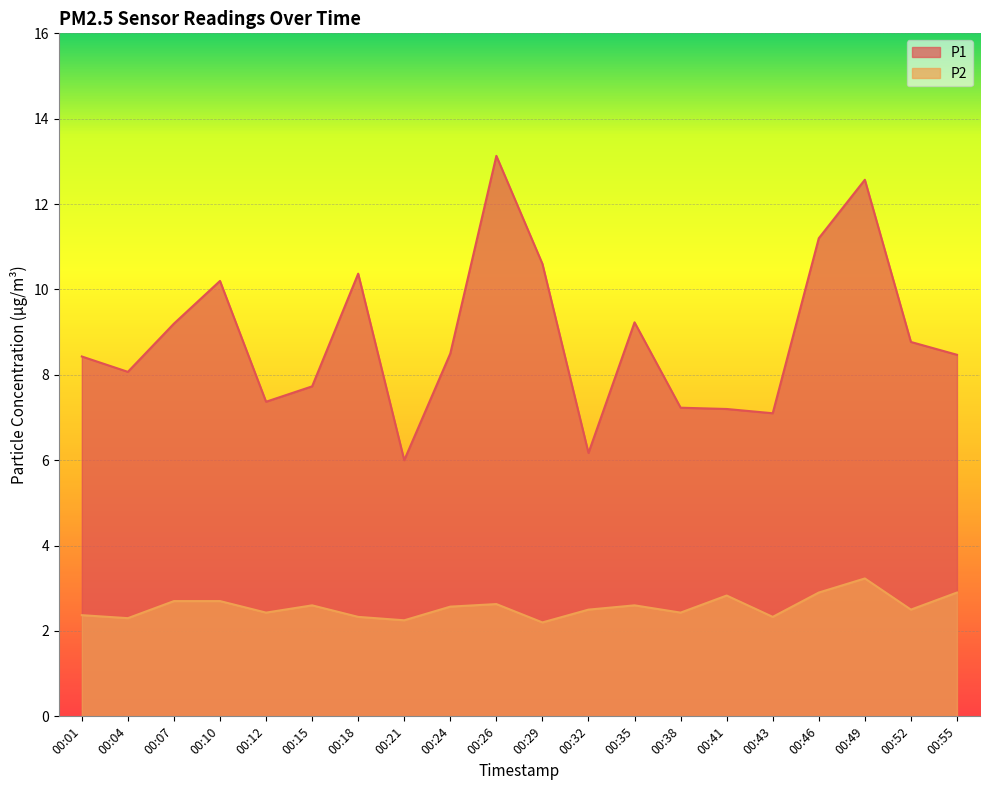

Rank the categories by P1 value from lowest to highest.

00:21, 00:32, 00:43, 00:41, 00:38, 00:12, 00:15, 00:04, 00:01, 00:55, 00:24, 00:52, 00:07, 00:35, 00:10, 00:18, 00:29, 00:46, 00:49, 00:26